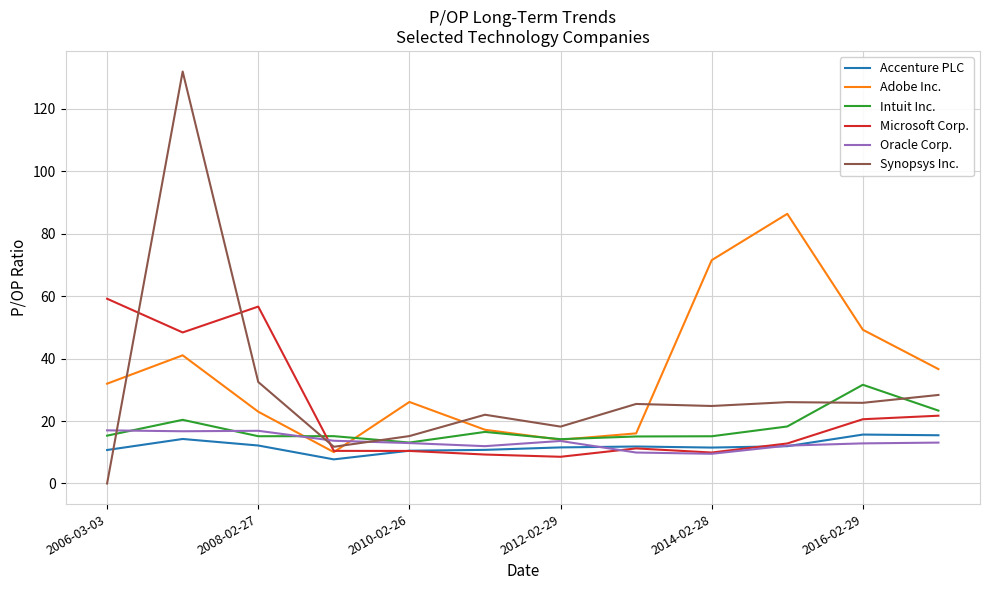

Which series has the largest total across all categories?

Adobe Inc.